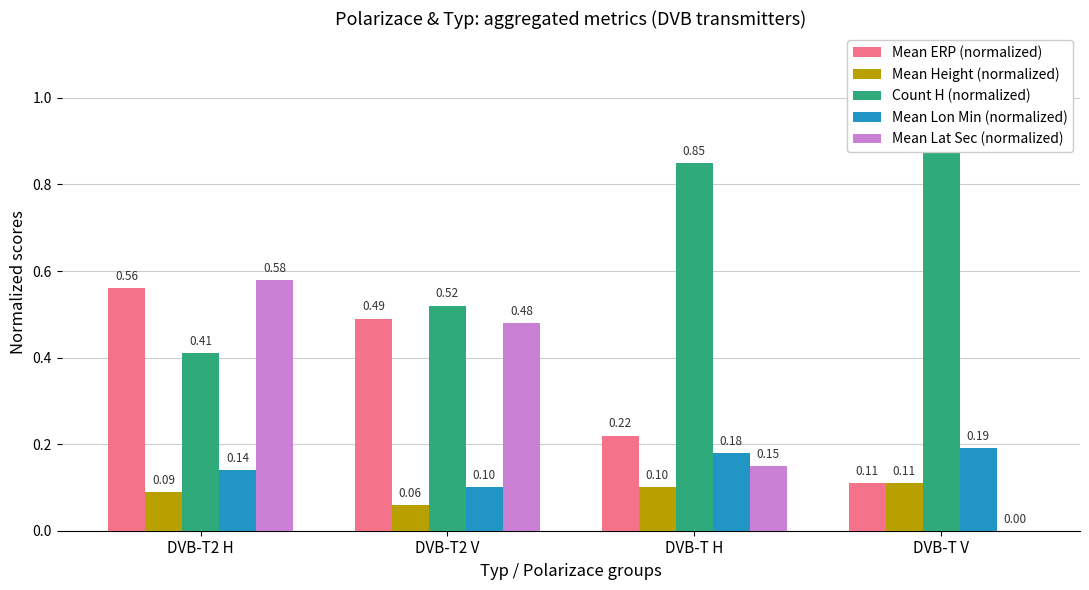

Rank the categories by Mean Lat Sec (normalized) value from highest to lowest.

DVB-T2 H, DVB-T2 V, DVB-T H, DVB-T V